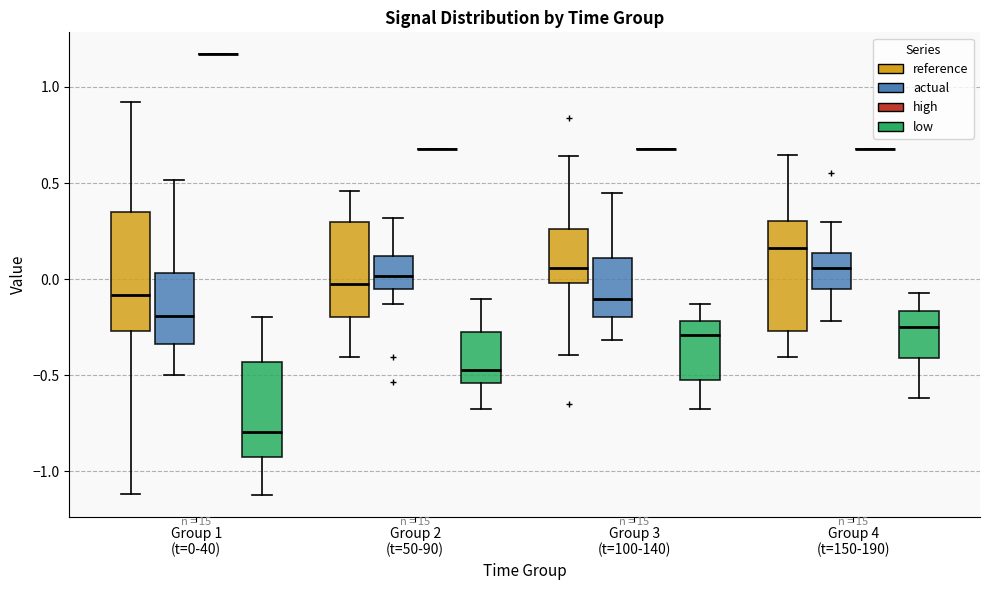

Where is the upper edge of the box for Group 2 (t=50-90) (reference) on the y-axis? The values are not printed on the chart, so give them approximately, as read against the axis.

0.30